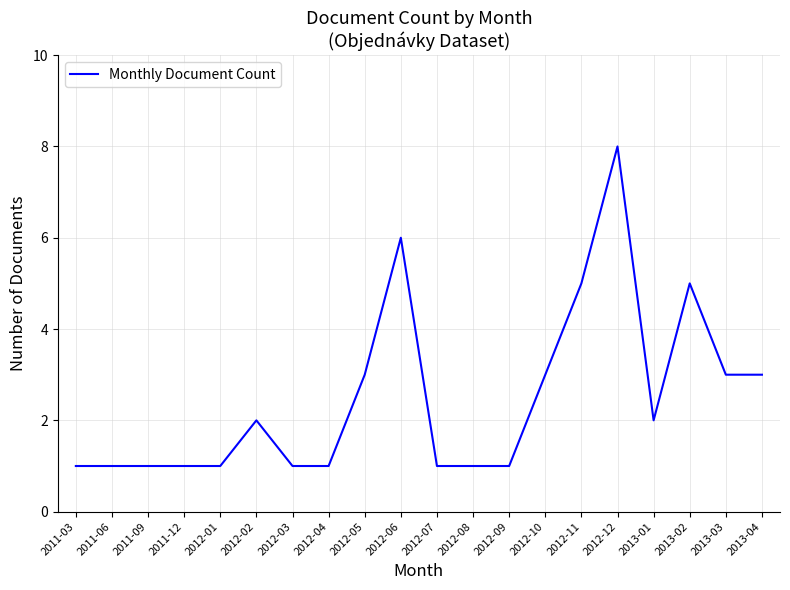

What is the difference between the maximum and minimum values?

7